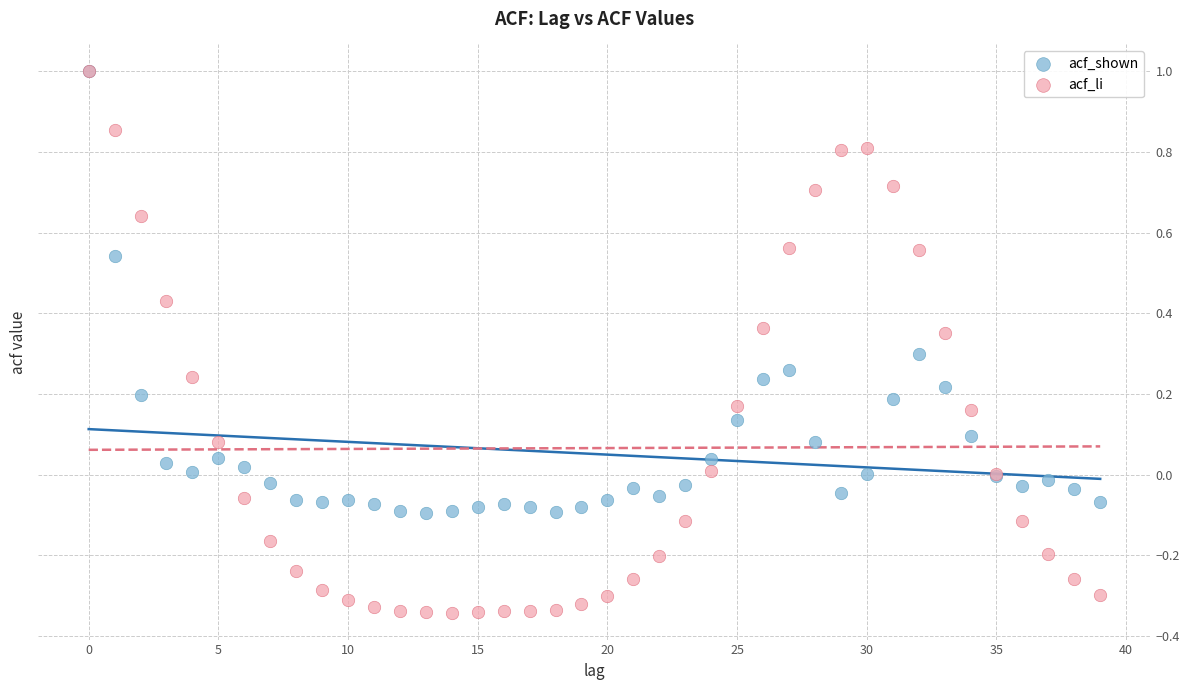

Which series contains the lowest Y value?

acf_li